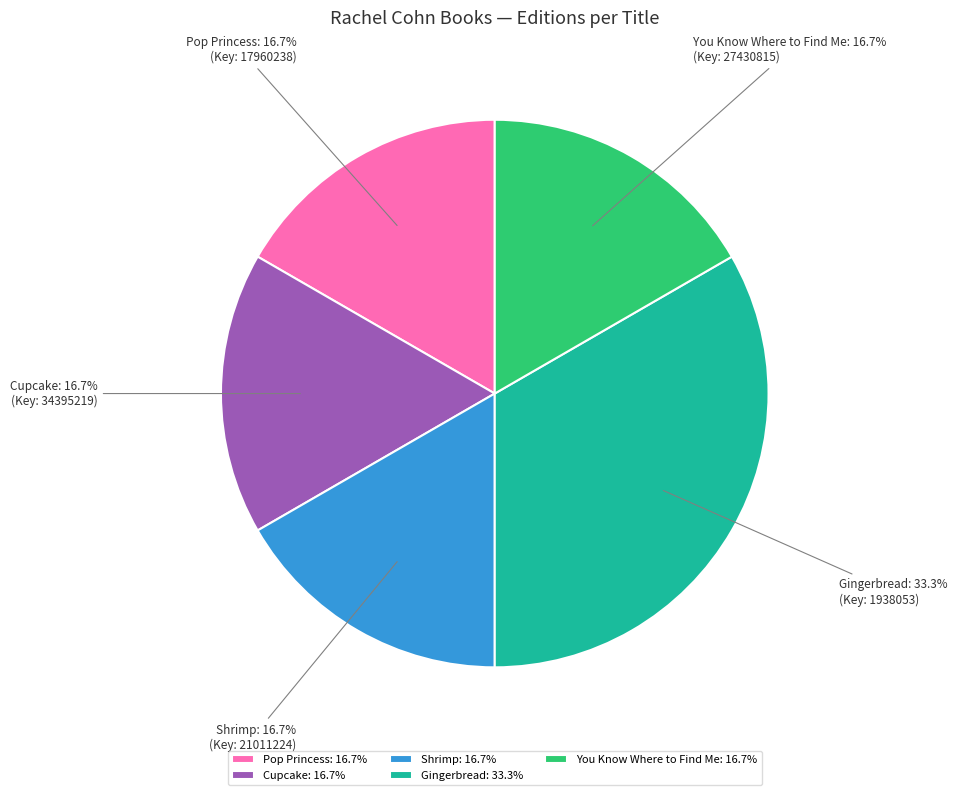

Approximately how many times larger is the value at Cupcake compared to Gingerbread?

0.5